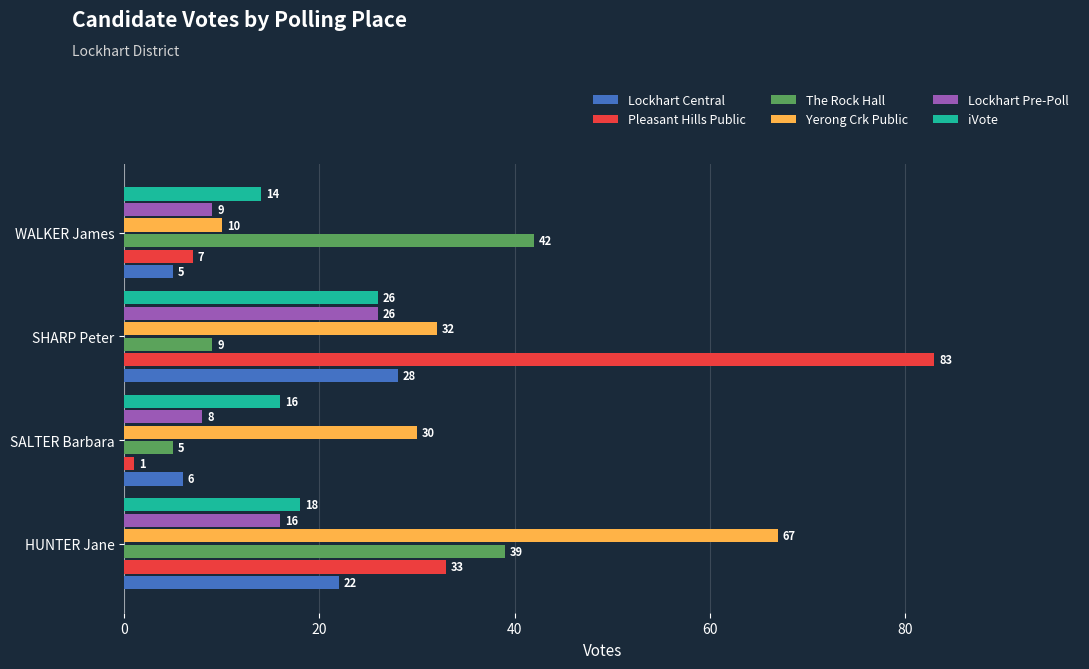

At which category does the chart reach its minimum across all series?

SALTER Barbara